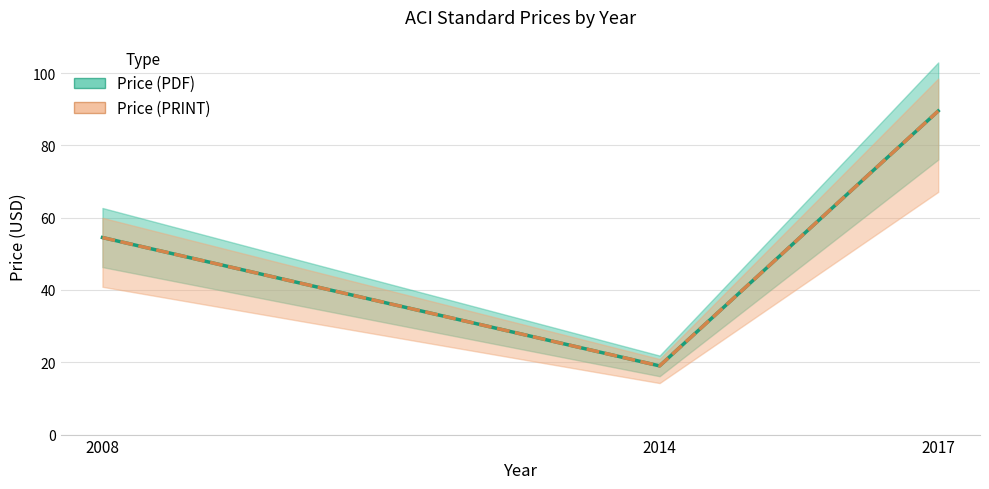

At which category is the sum across all series the highest?

2017